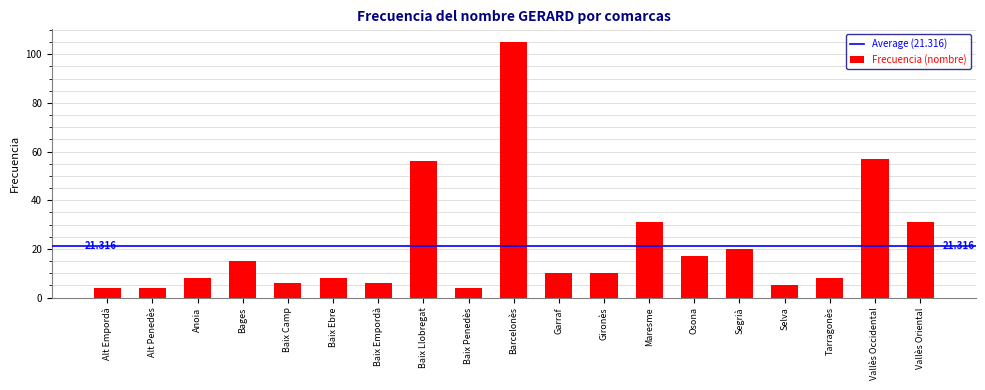

Which category has the highest value across all series?

Barcelonès